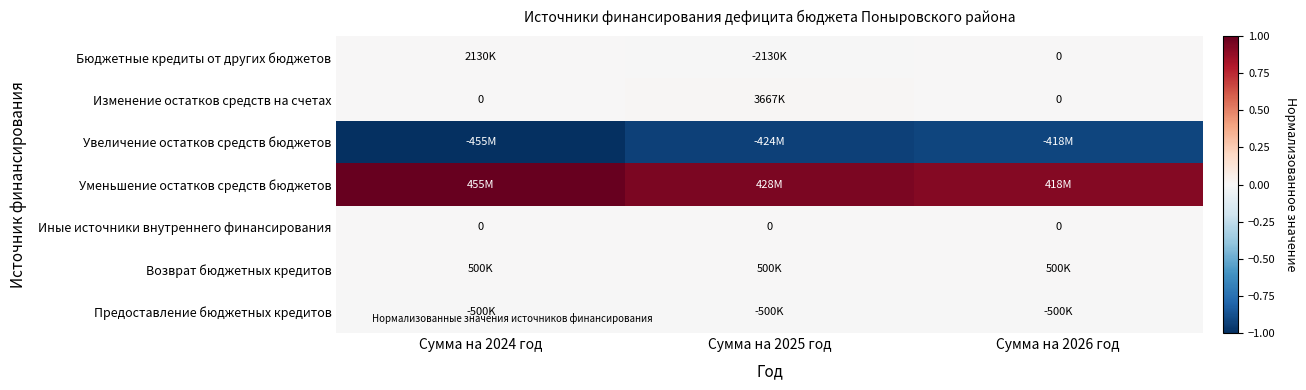

At Сумма на 2026 год, list the series in order from smallest to largest.

Увеличение остатков средств бюджетов, Предоставление бюджетных кредитов, Бюджетные кредиты от других бюджетов, Изменение остатков средств на счетах, Иные источники внутреннего финансирования, Возврат бюджетных кредитов, Уменьшение остатков средств бюджетов